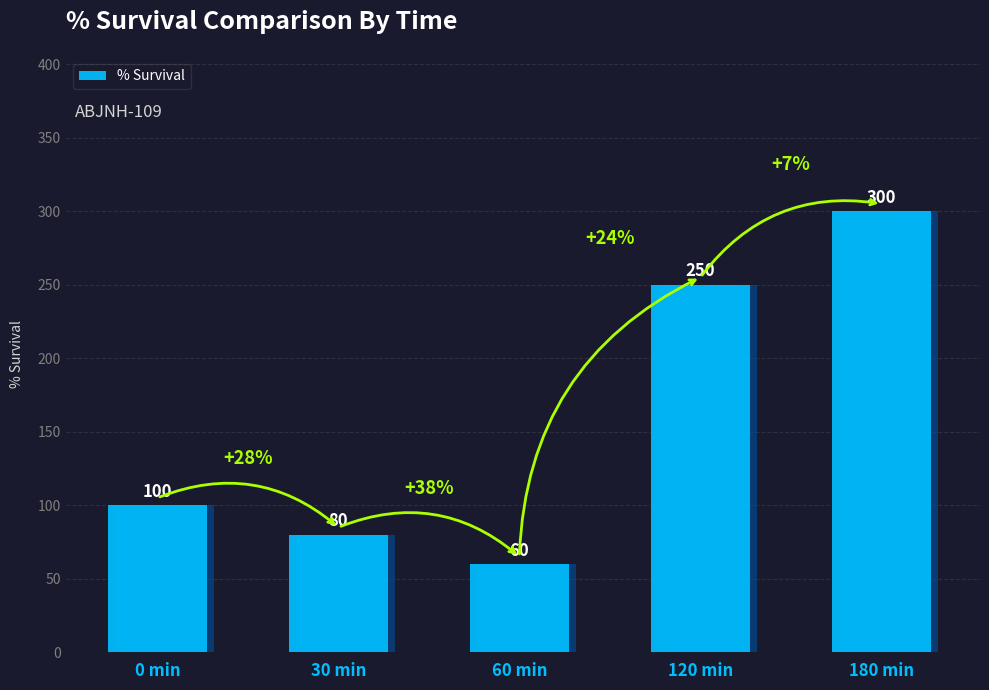

What is the approximate value at 120 min?

250